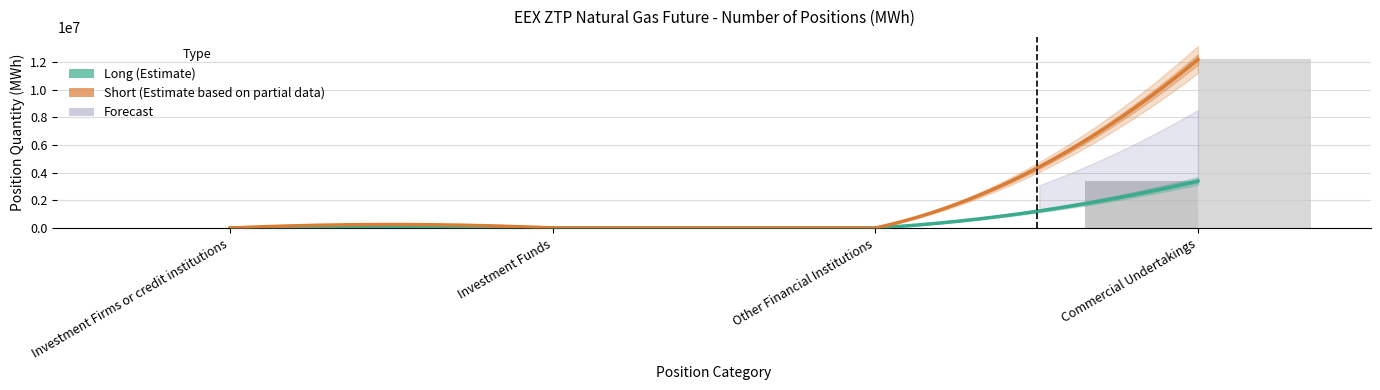

Reading left to right, list all the values displayed in this chart.

Long: Investment Firms or credit institutions=0	Investment Funds=0	Other Financial Institutions=0	Commercial Undertakings=3398740
Short: Investment Firms or credit institutions=0	Investment Funds=0	Other Financial Institutions=0	Commercial Undertakings=12172300